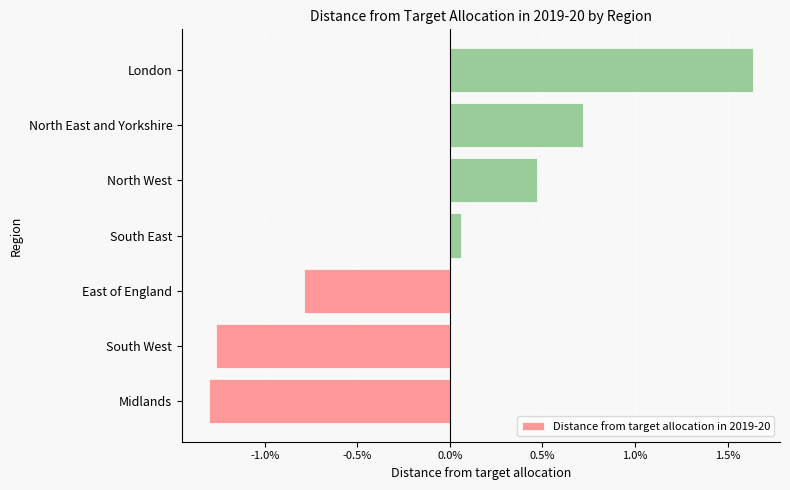

List the labels in order of value, largest first.

London, North East and Yorkshire, North West, South East, East of England, South West, Midlands